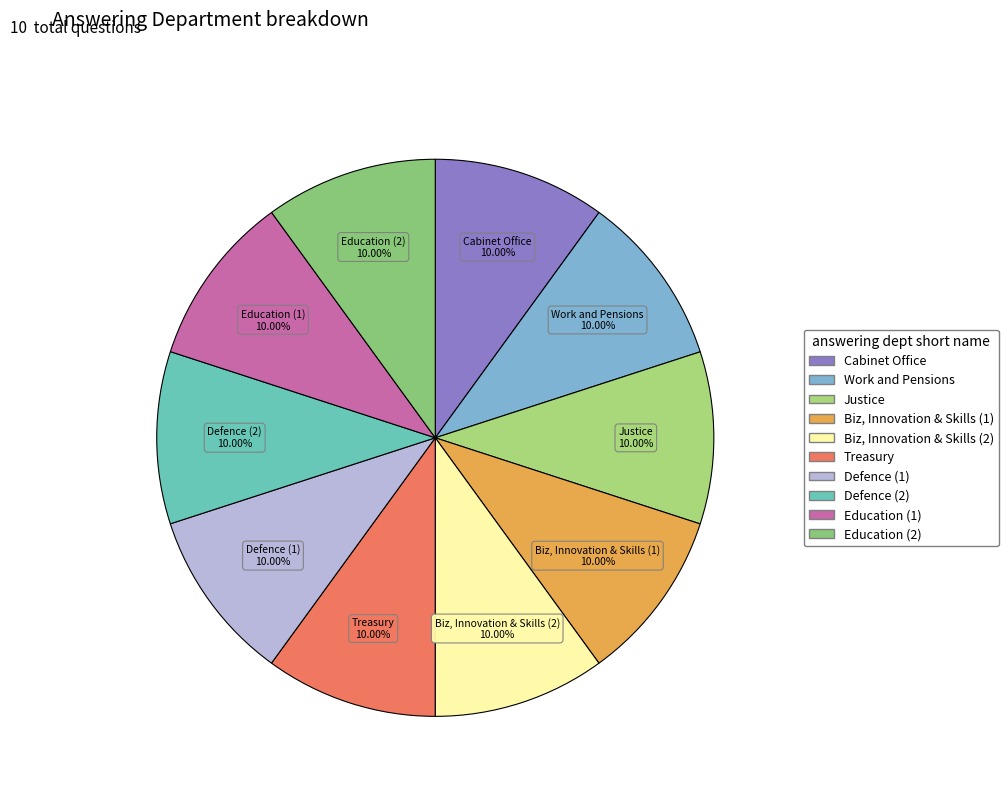

How many slices are in this pie chart?

10